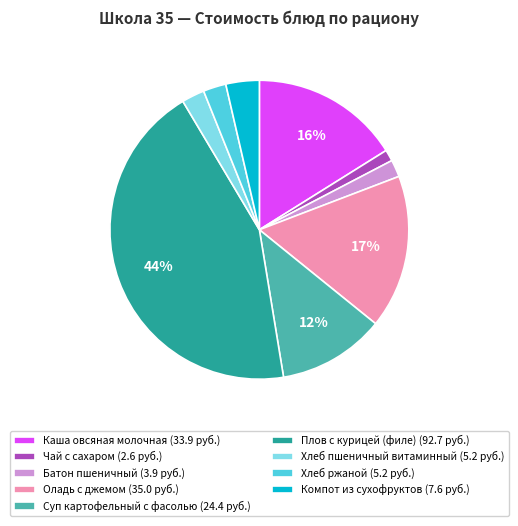

To the nearest percent, what portion does Каша овсяная молочная represent?

16%